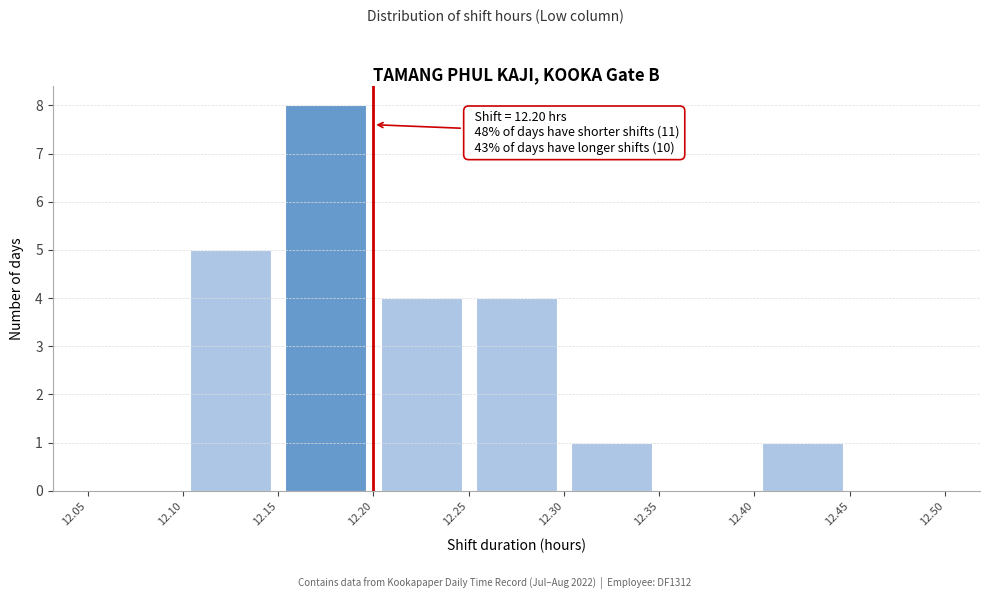

Over which range of the x-axis is the bar tallest?

12.15 to 12.20